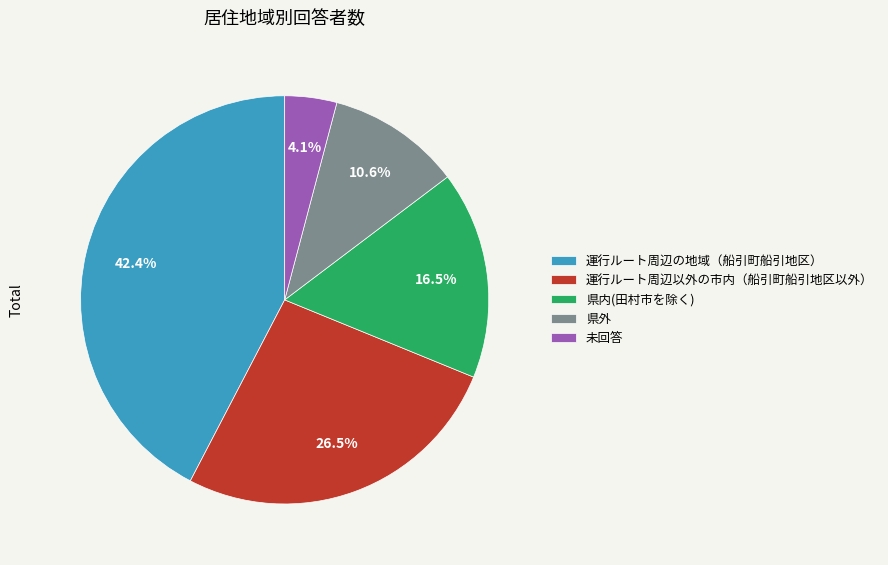

Rank the categories by value from highest to lowest.

運行ルート周辺の地域（船引町船引地区）, 運行ルート周辺以外の市内（船引町船引地区以外）, 県内(田村市を除く), 県外, 未回答